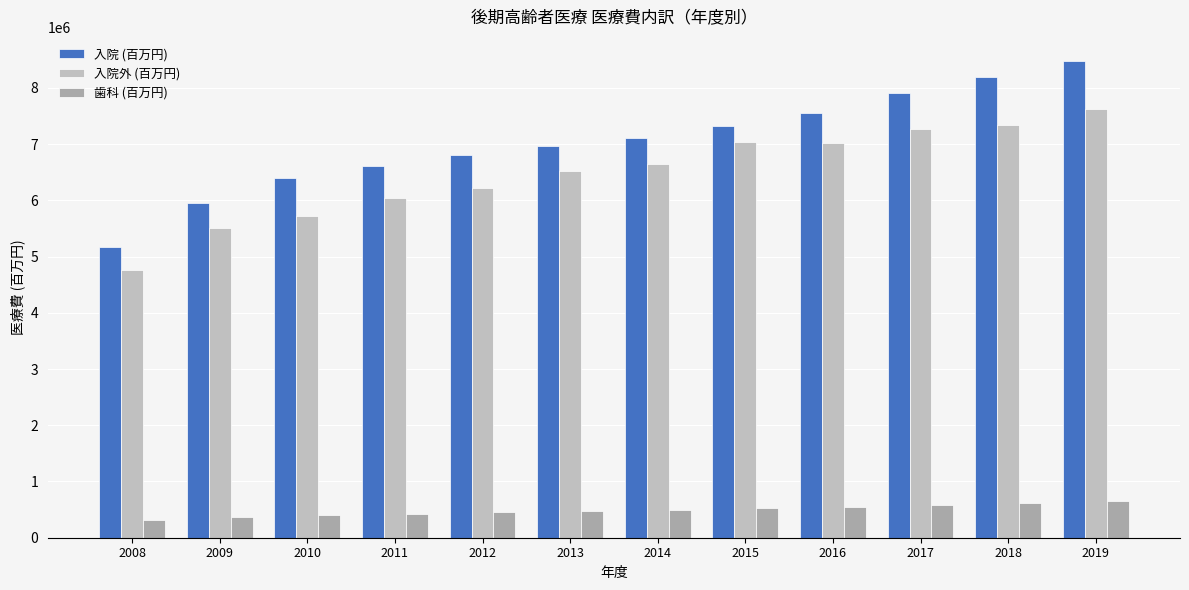

The value of 入院 (百万円) at 2011 is 6619462.2. True or false?

True